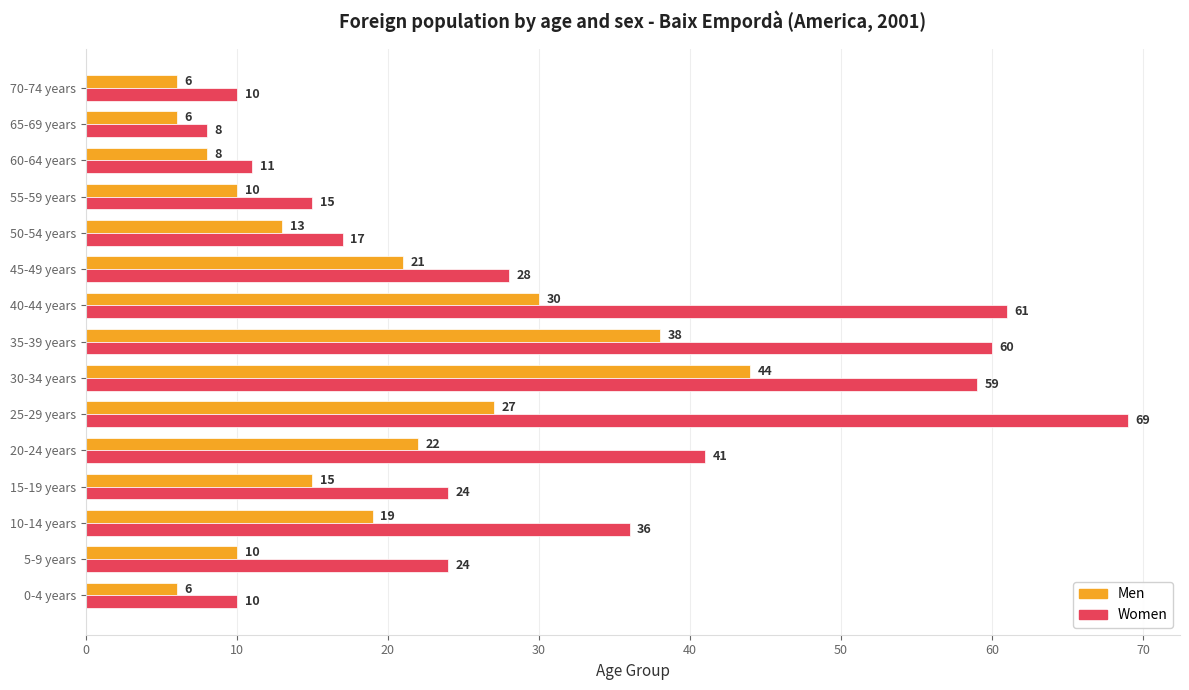

At which label does Women reach its peak?

25-29 years